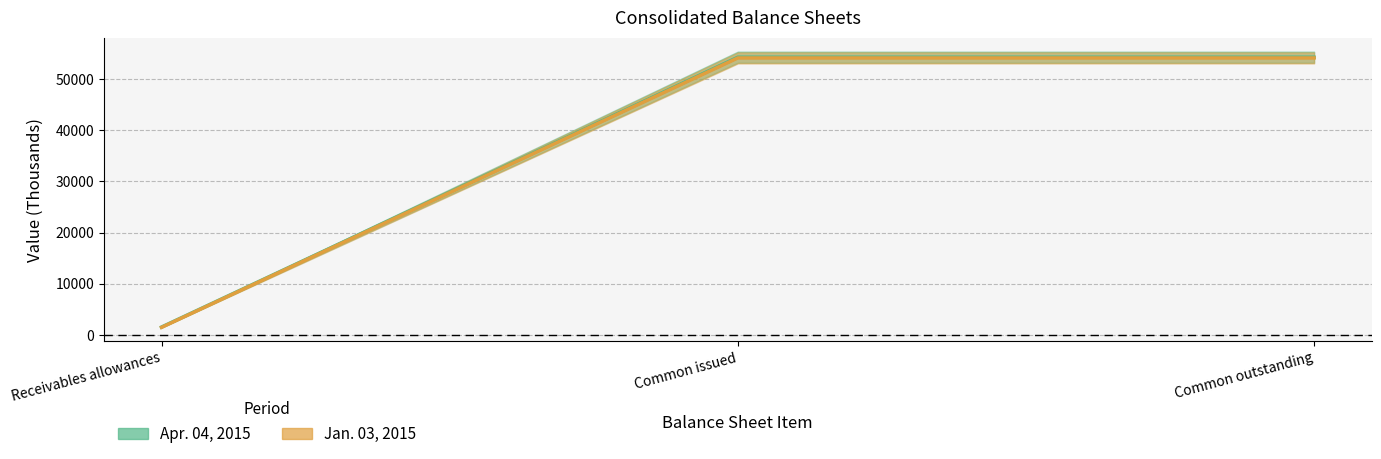

Does the chart display data point markers on the line(s)?

No